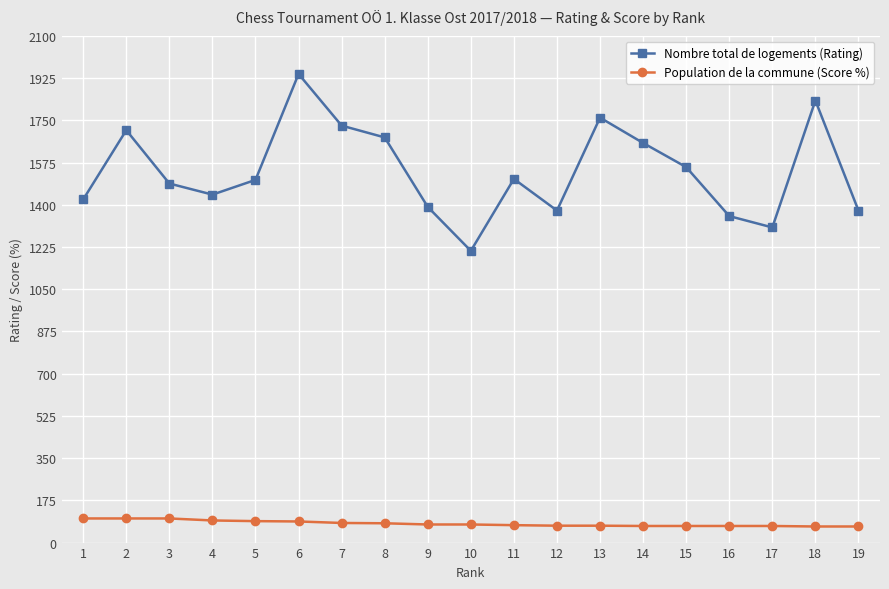

Which series has the widest spread of values?

Nombre total de logements (Rating)